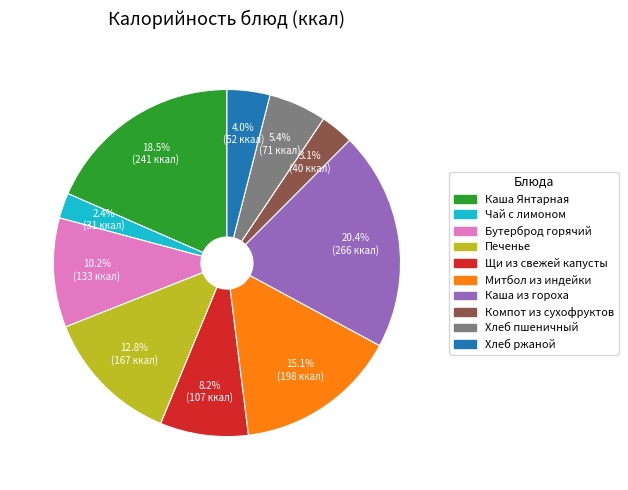

Between Компот из сухофруктов and Каша из гороха, which is larger?

Каша из гороха